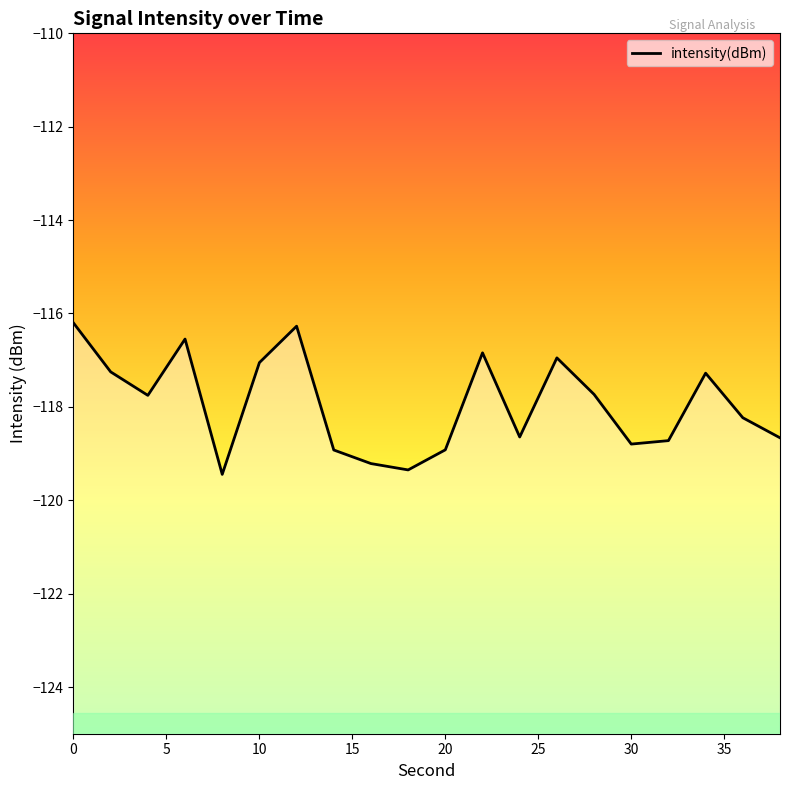

At which category does the data reach its first local valley?

4